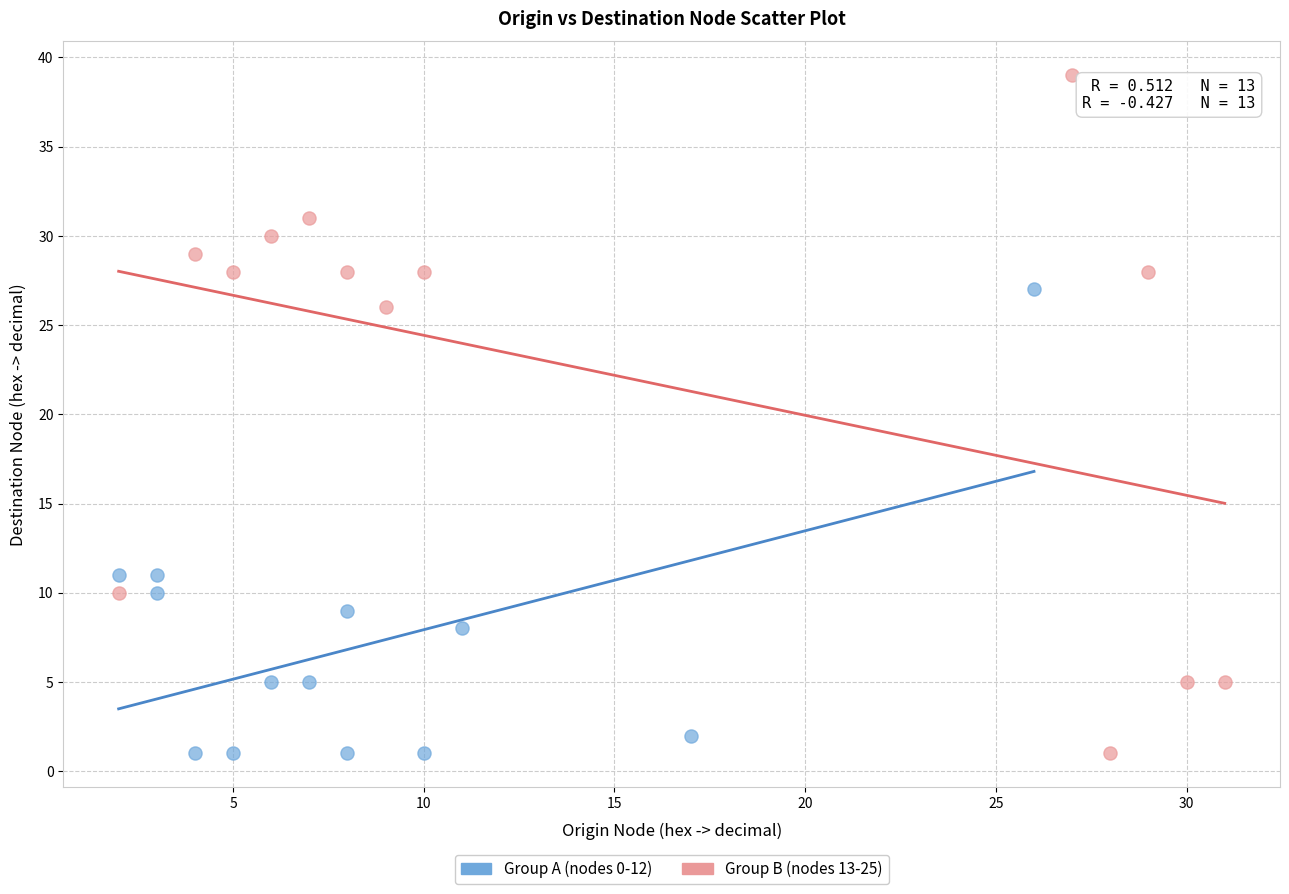

Which series reaches the maximum Y coordinate?

Group B (nodes 13-25)